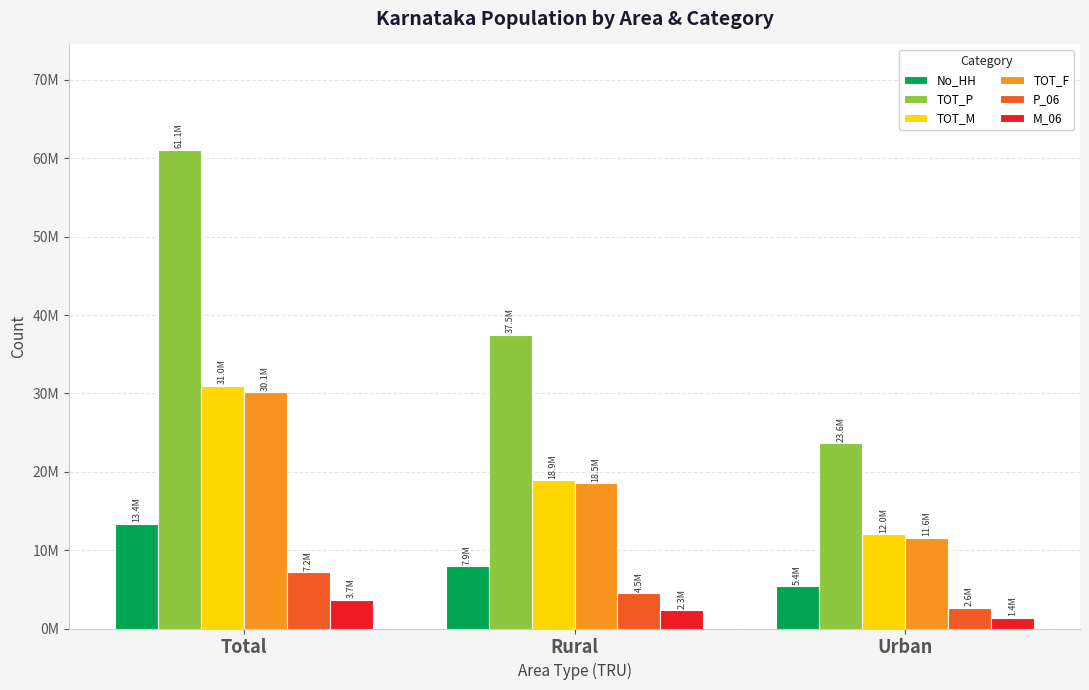

What is the sum of the TOT_P values at Urban and Total?

84721259